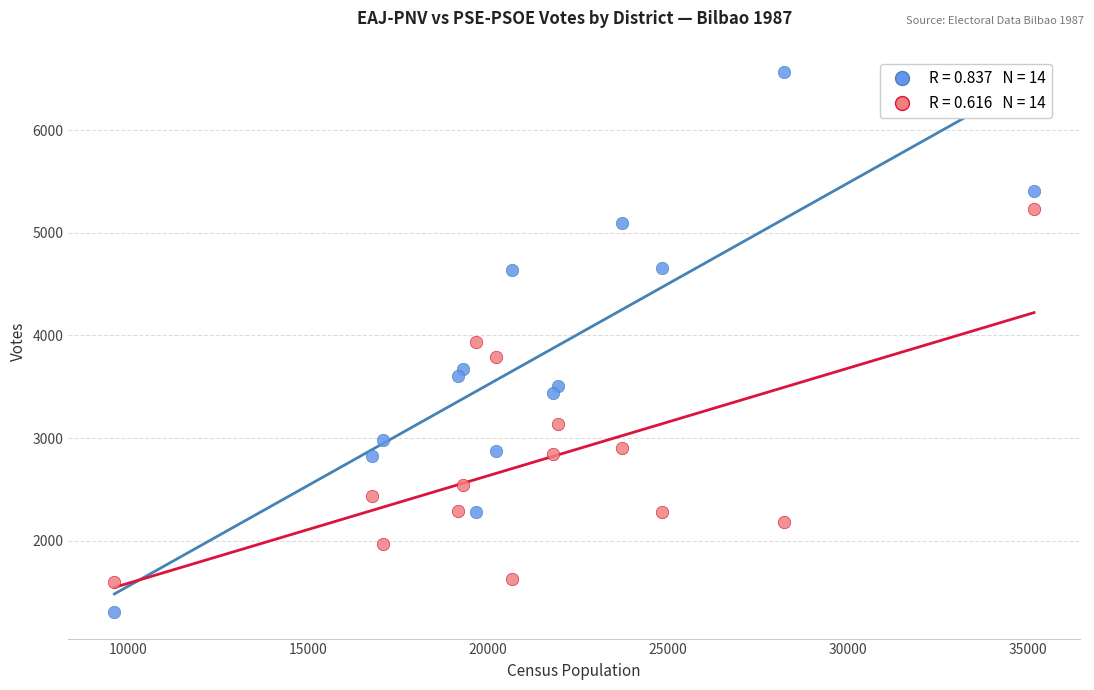

Across all data points, what is the range of X values (max minus min)?

25530